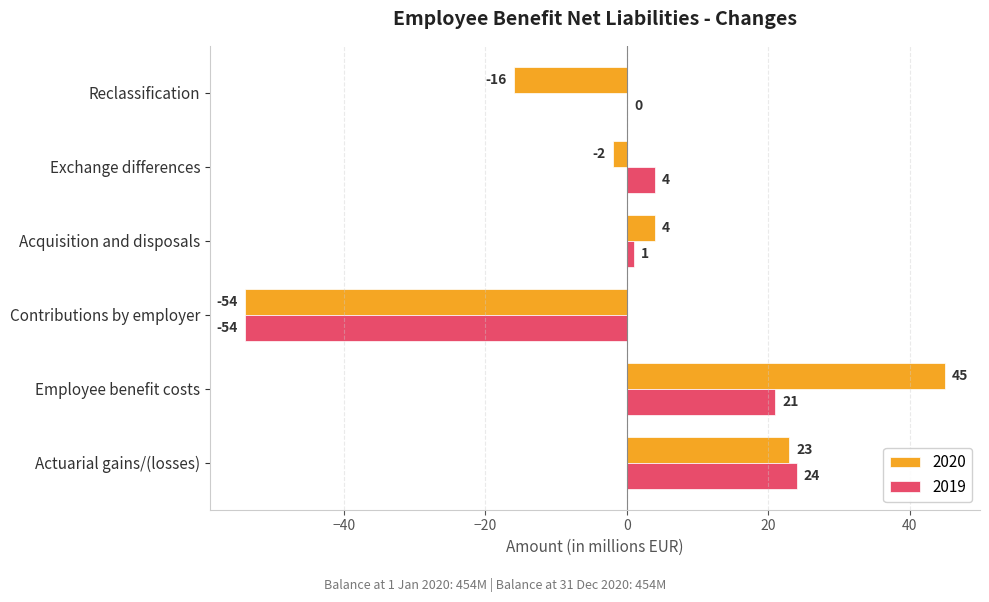

Is it true that 2019 equals 21 at Employee benefit costs?

True